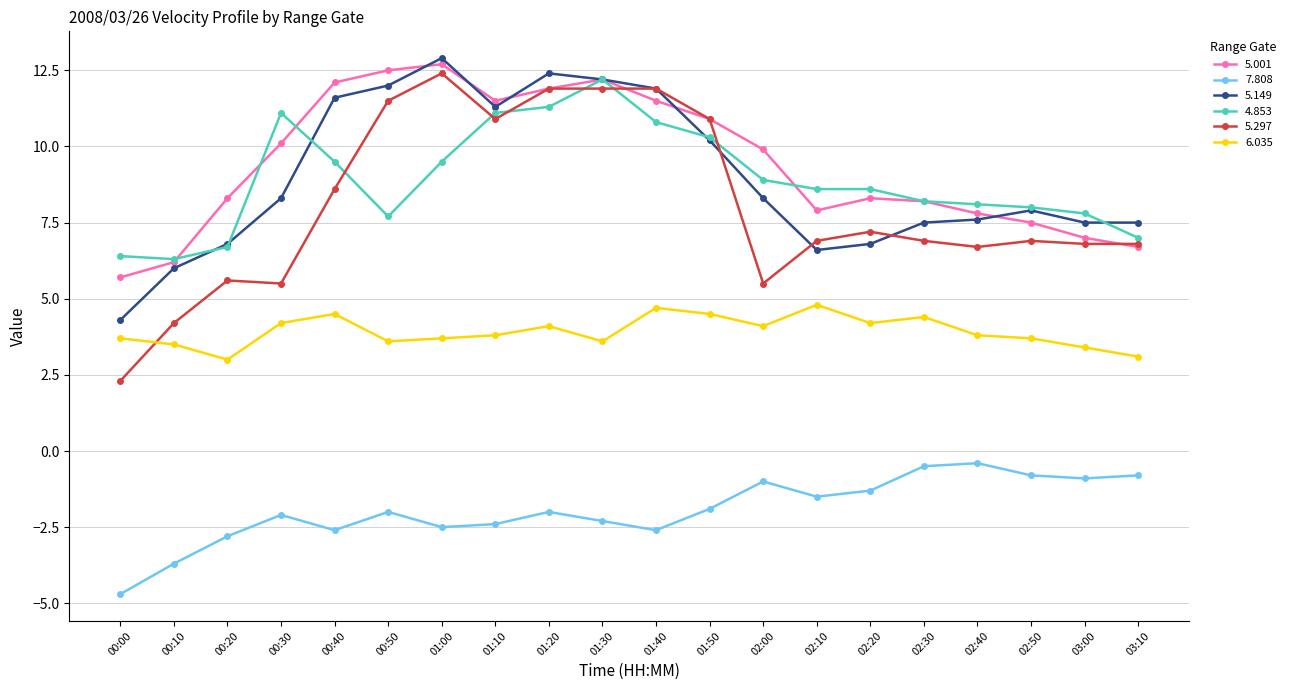

Is the value of 6.035 at 02:40 greater than the value of 5.001 at 00:50?

No